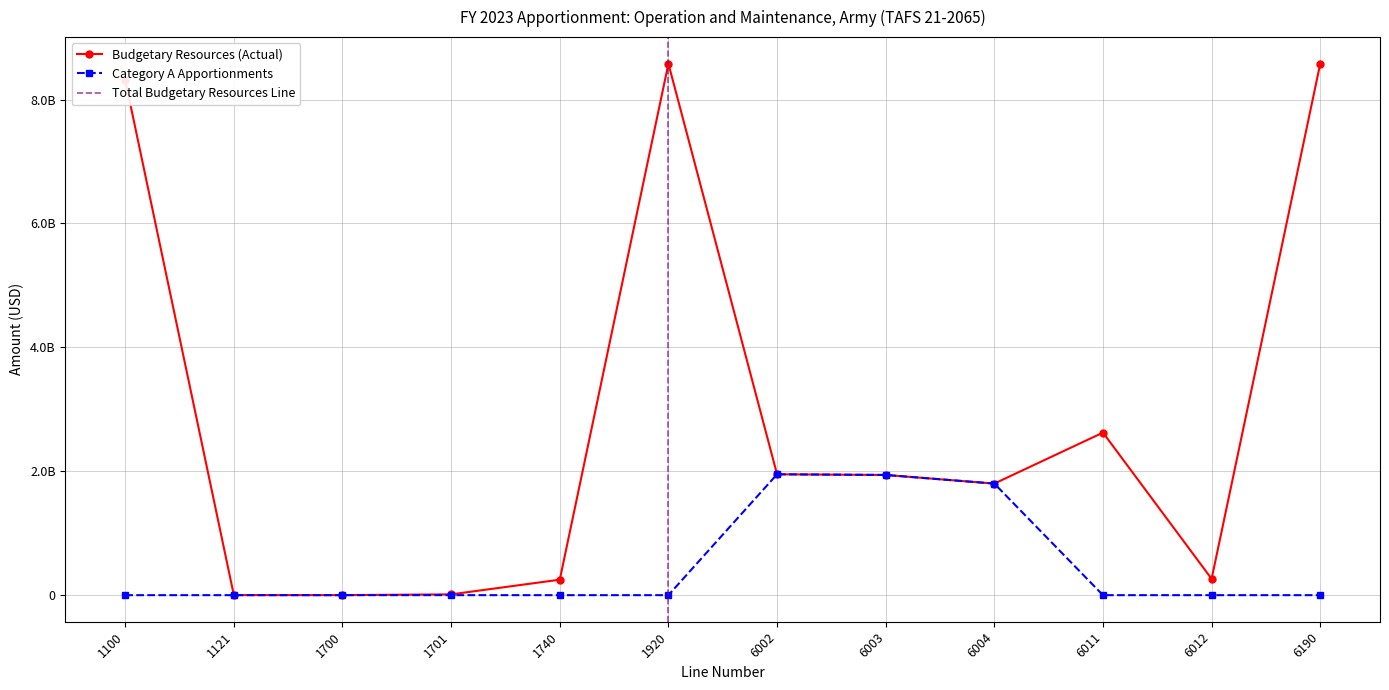

The Budgetary Resources (Actual) series shows 598054689 at 6003. True or false?

False